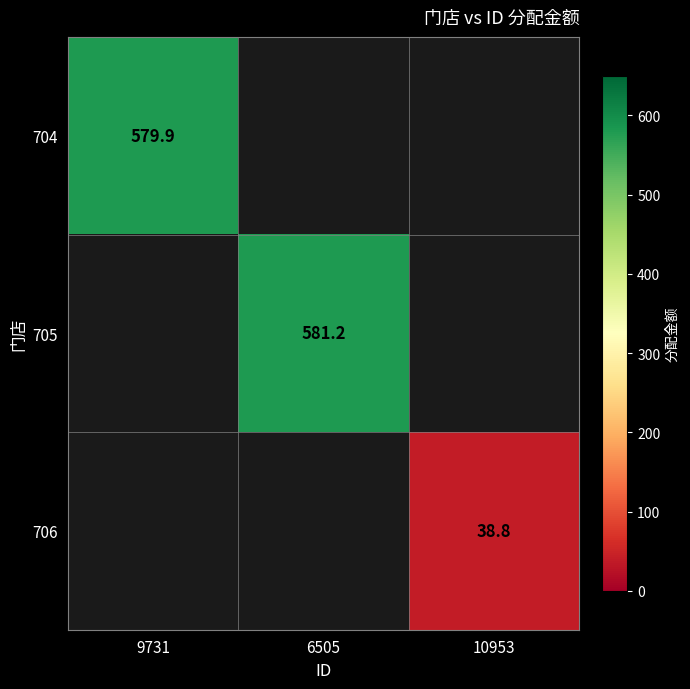

True or false: 705 has a value of 975.5 at 6505.

False